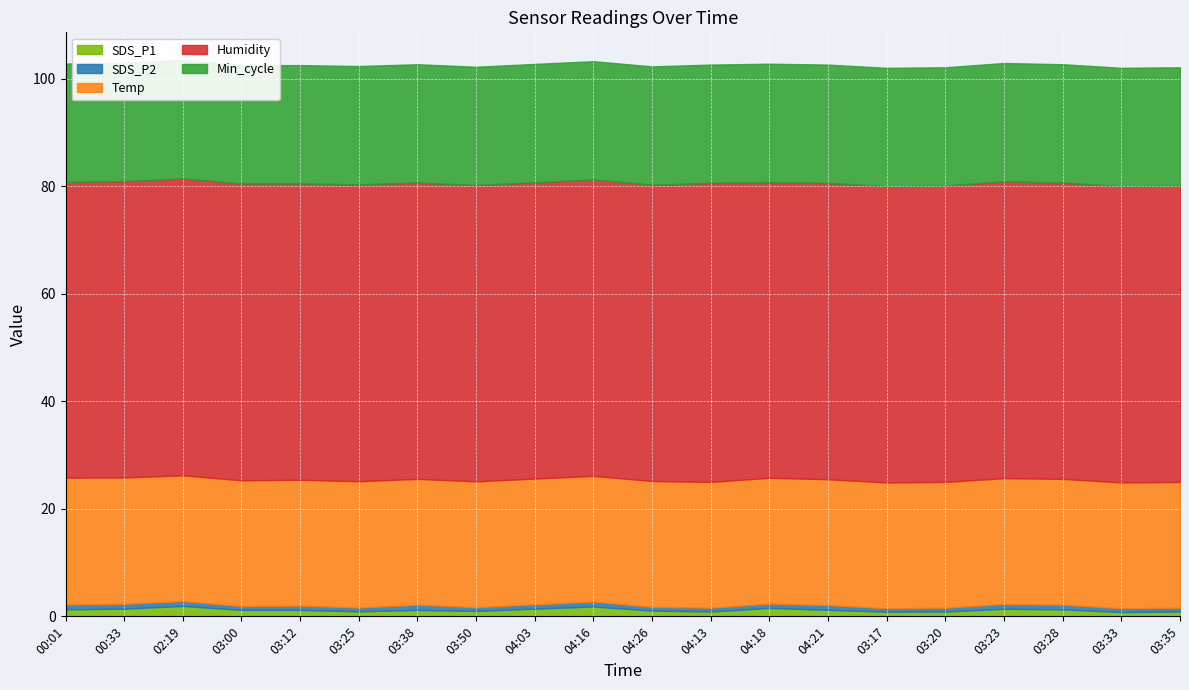

What is the label of the 8th point from the left?

03:50